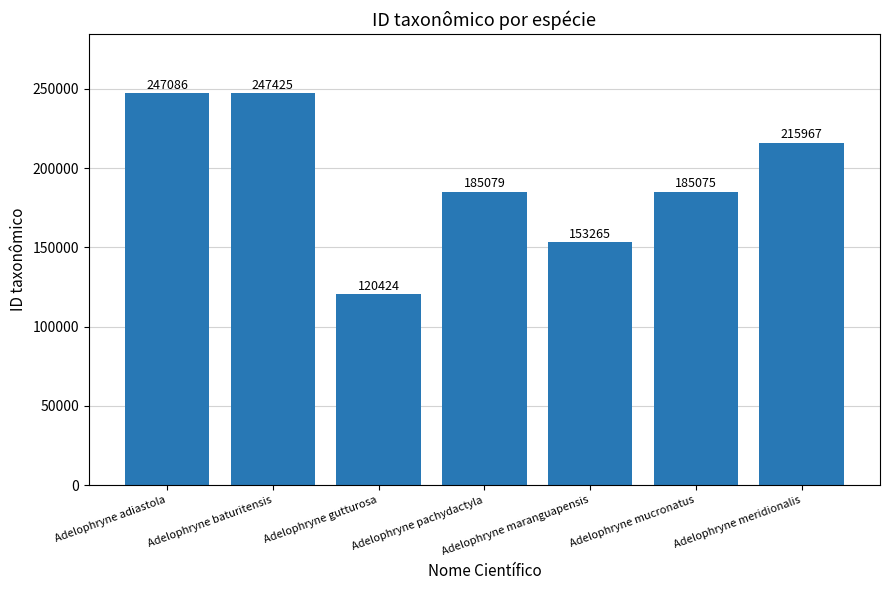

Rank the categories by value from highest to lowest.

Adelophryne baturitensis, Adelophryne adiastola, Adelophryne meridionalis, Adelophryne pachydactyla, Adelophryne mucronatus, Adelophryne maranguapensis, Adelophryne gutturosa